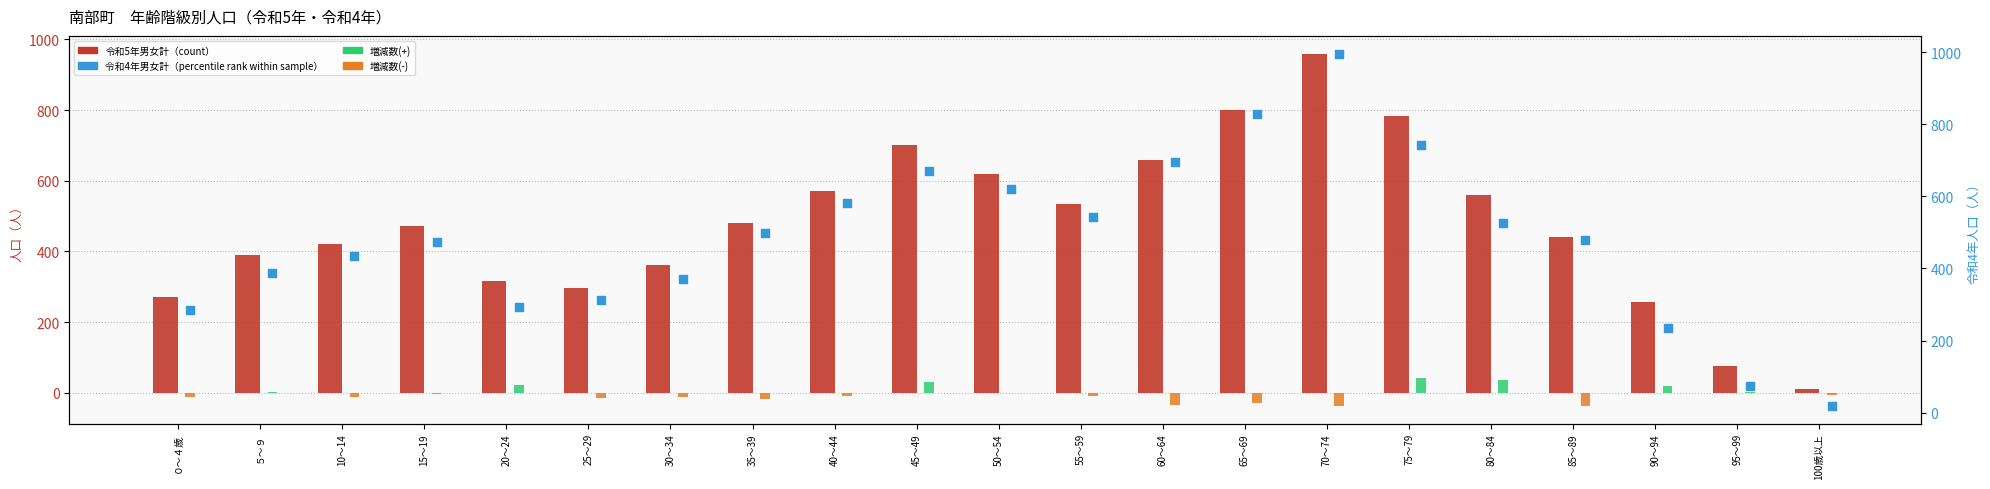

Is the value of 増減数(+) at 25～29 greater than the value of 増減数(-) at 95～99?

No